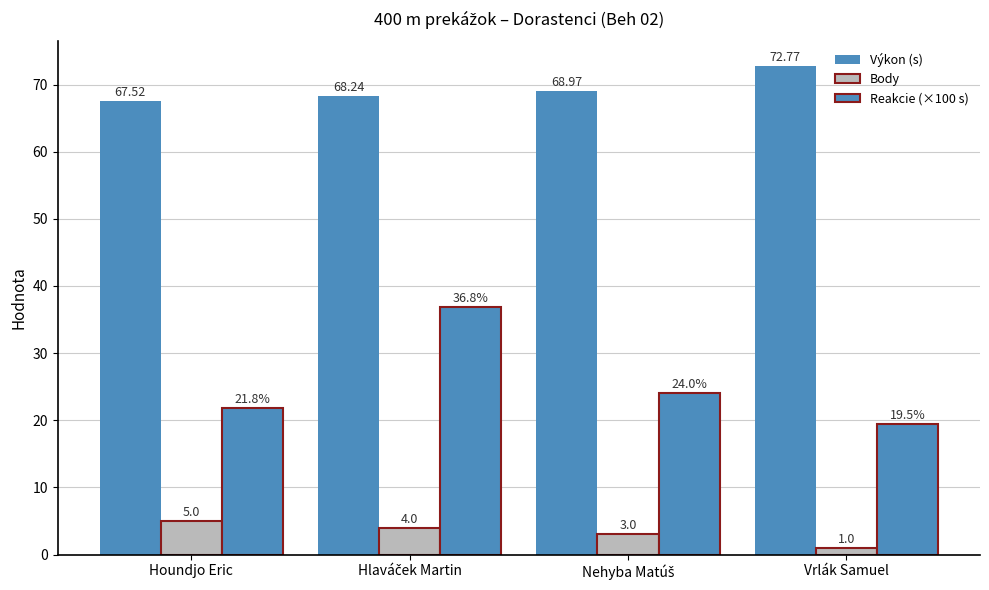

Which category has the highest value across all series?

Vrlák Samuel